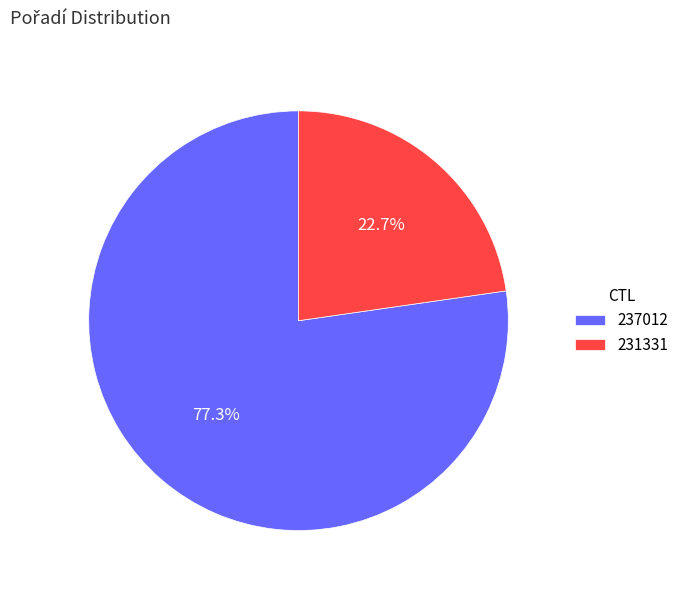

Which slice is the smallest?

231331